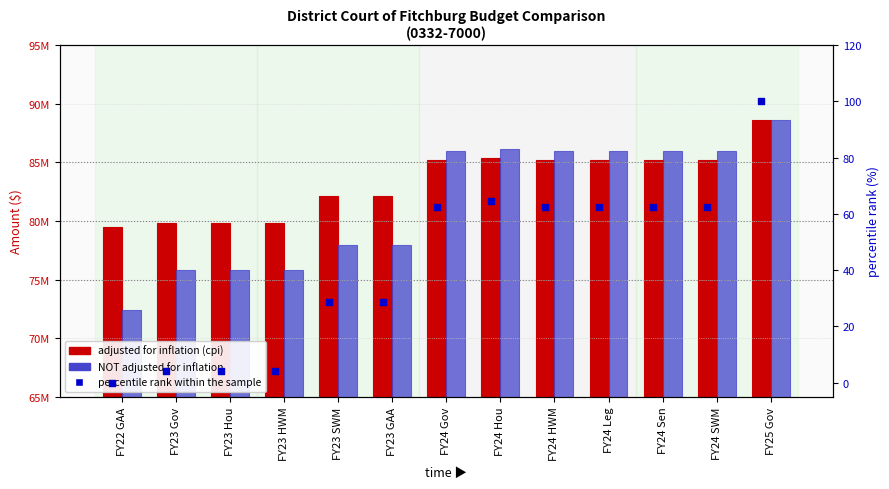

At how many categories does at least one series exceed 23986055?

13